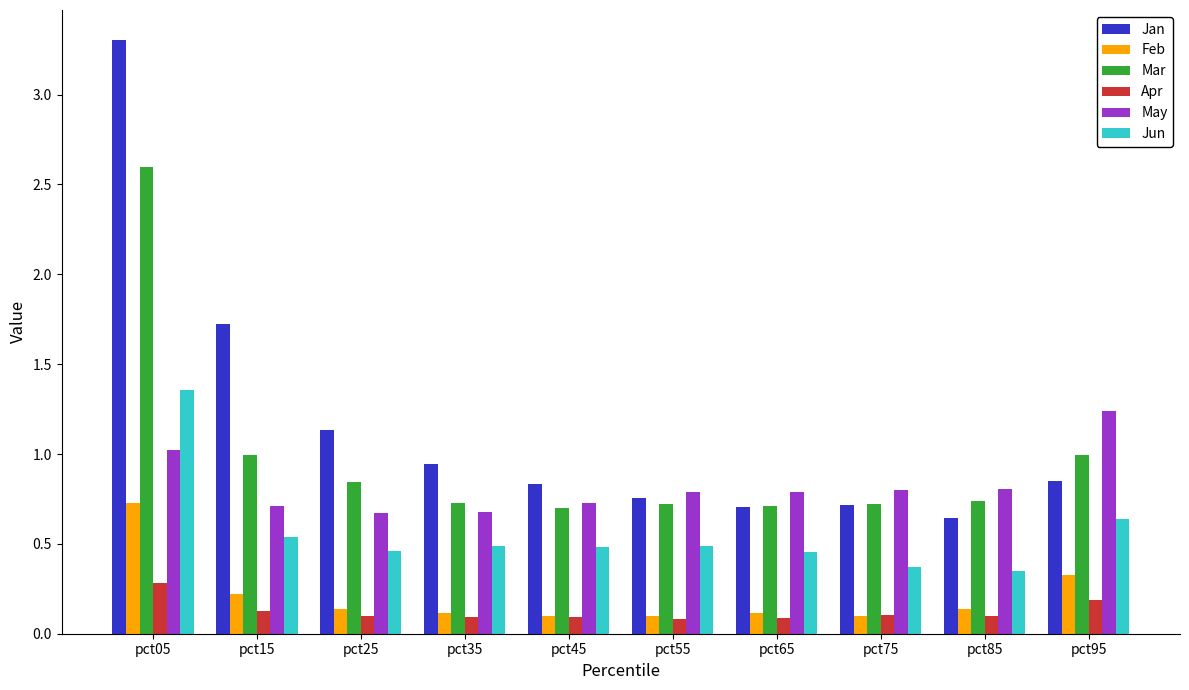

The value of Jun at pct45 is 0.5. True or false?

True